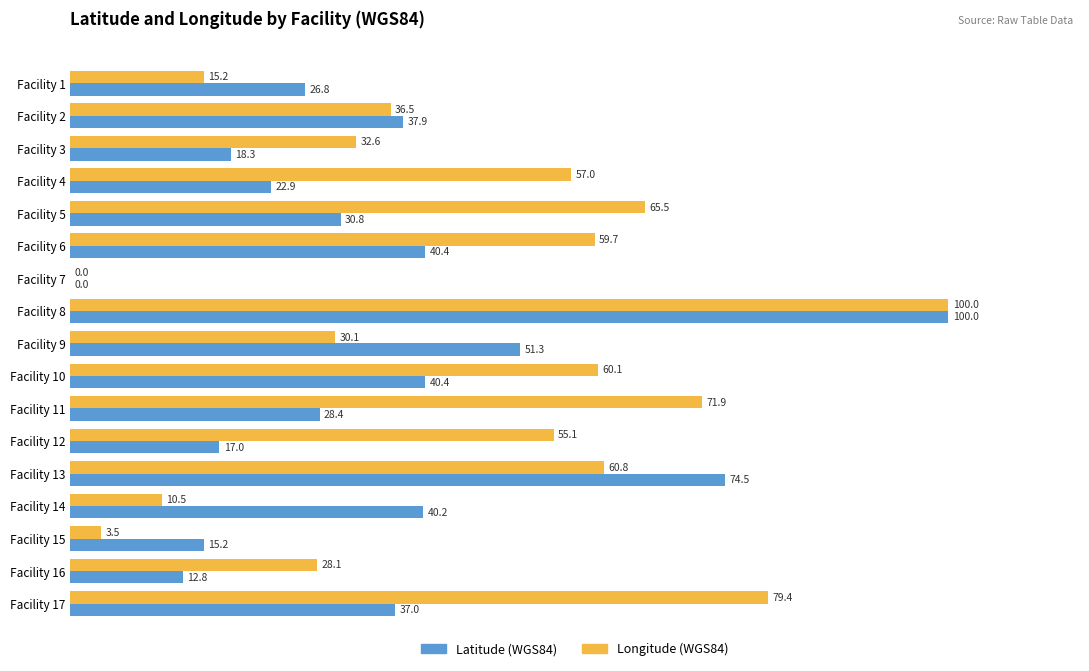

The value of Longitude (WGS84) at Facility 4 is 31.2. True or false?

False